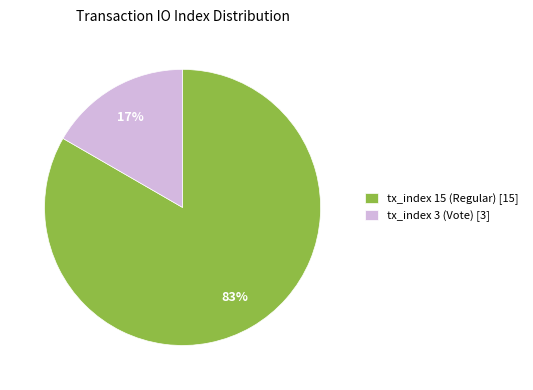

Does tx_index 3 (Vote) account for over 50% of the chart?

No